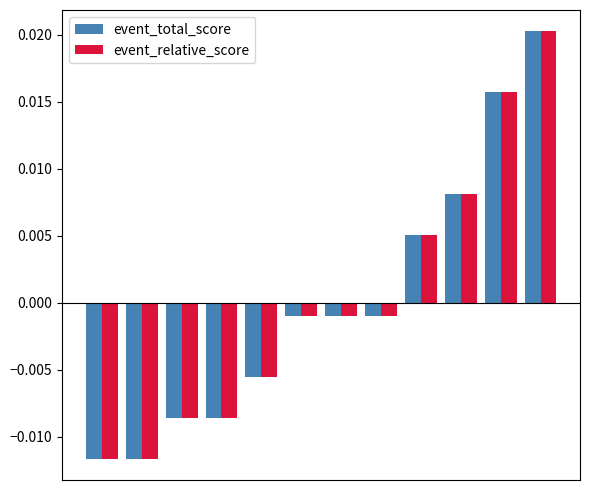

At how many categories does at least one series exceed 0?

4